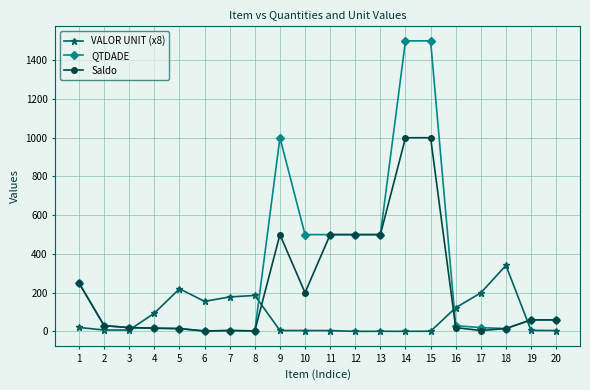

At which label does VALOR UNIT (x8) first exceed 7?

1